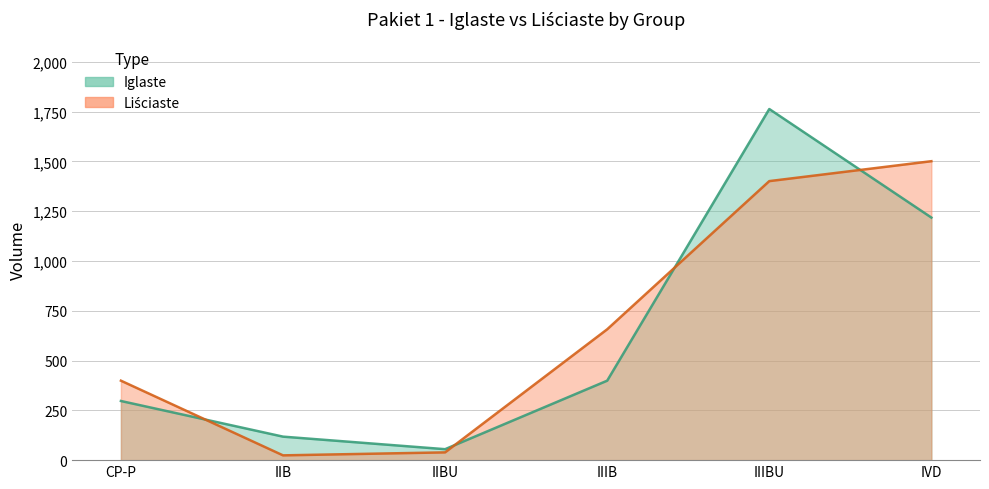

What is the sum of all Iglaste values?

3850